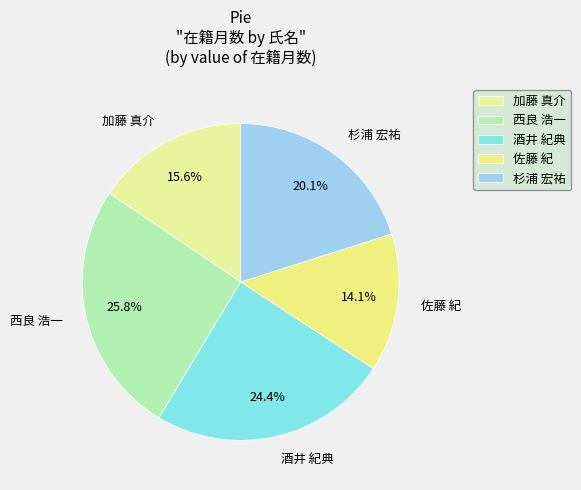

Is there a majority slice in this chart?

No